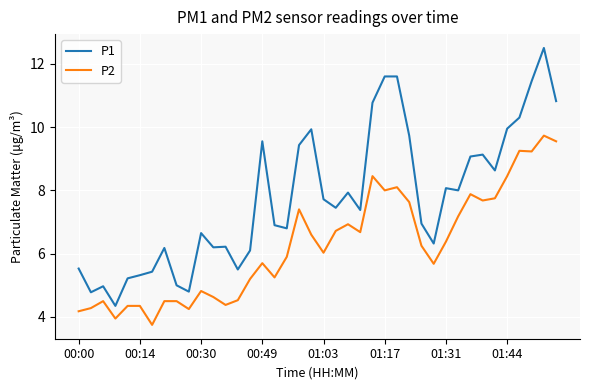

What is the greatest value displayed?

12.5